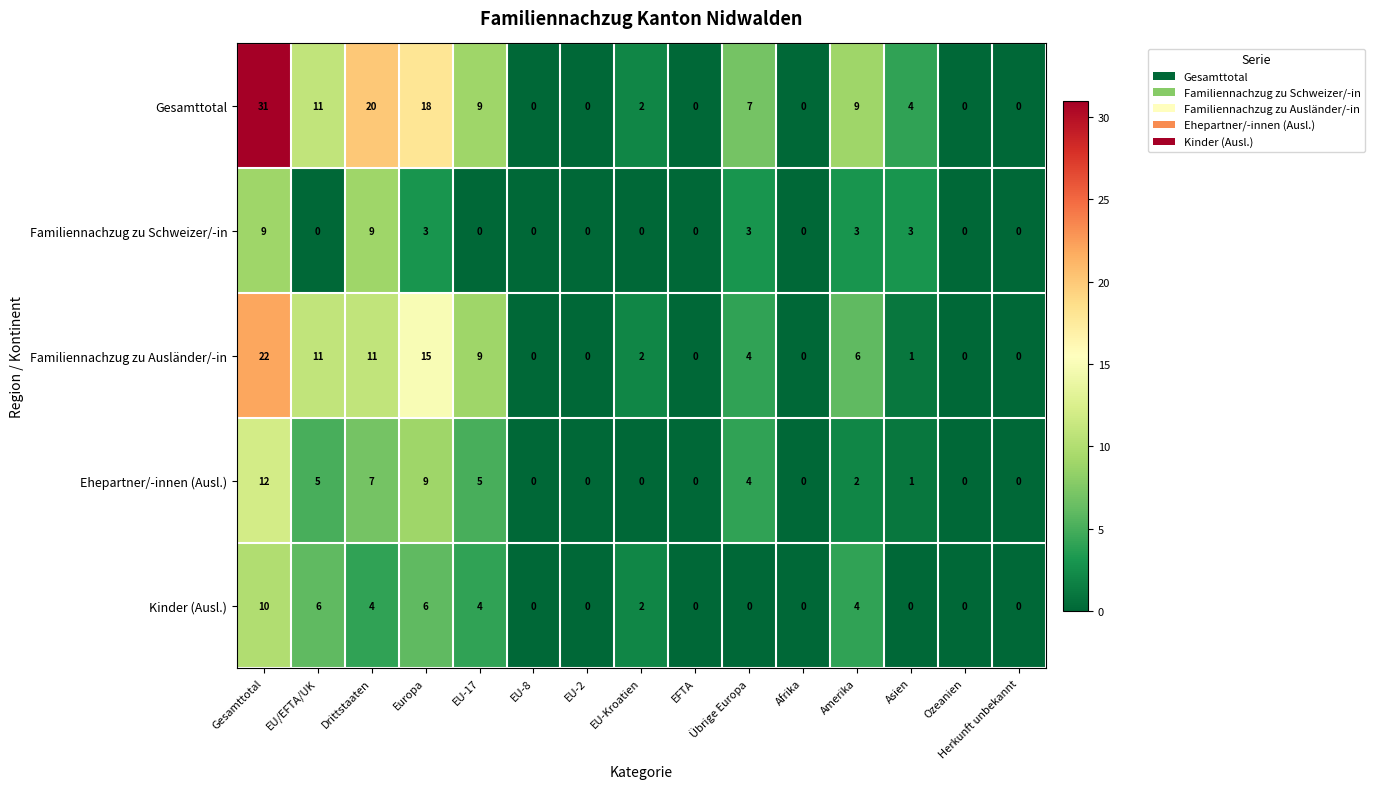

True or false: Familiennachzug zu Ausländer/-in has a value of 22 at Gesamttotal.

True